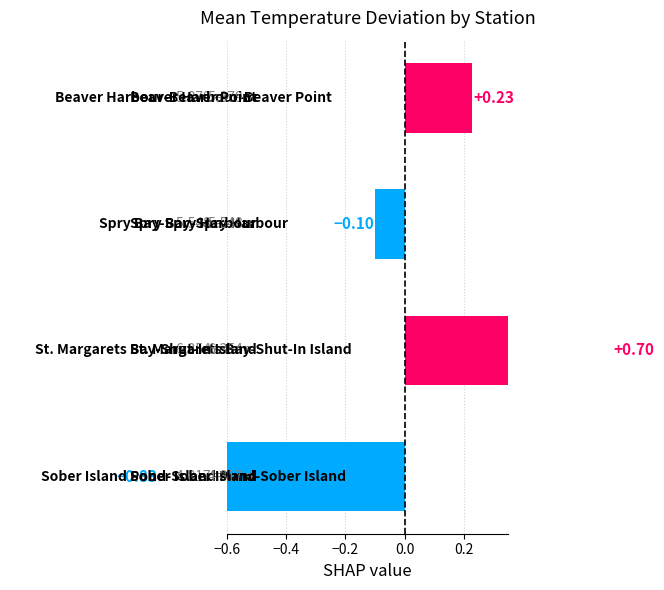

Does the chart contain stacked bars?

No